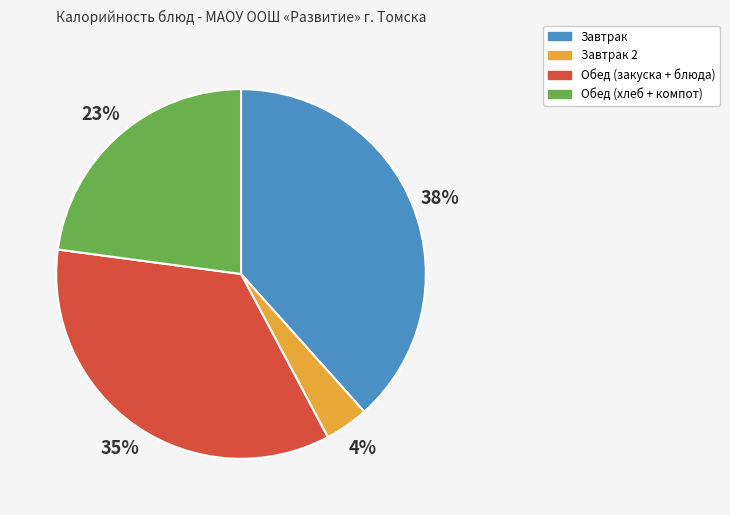

Does any single category account for the majority?

No